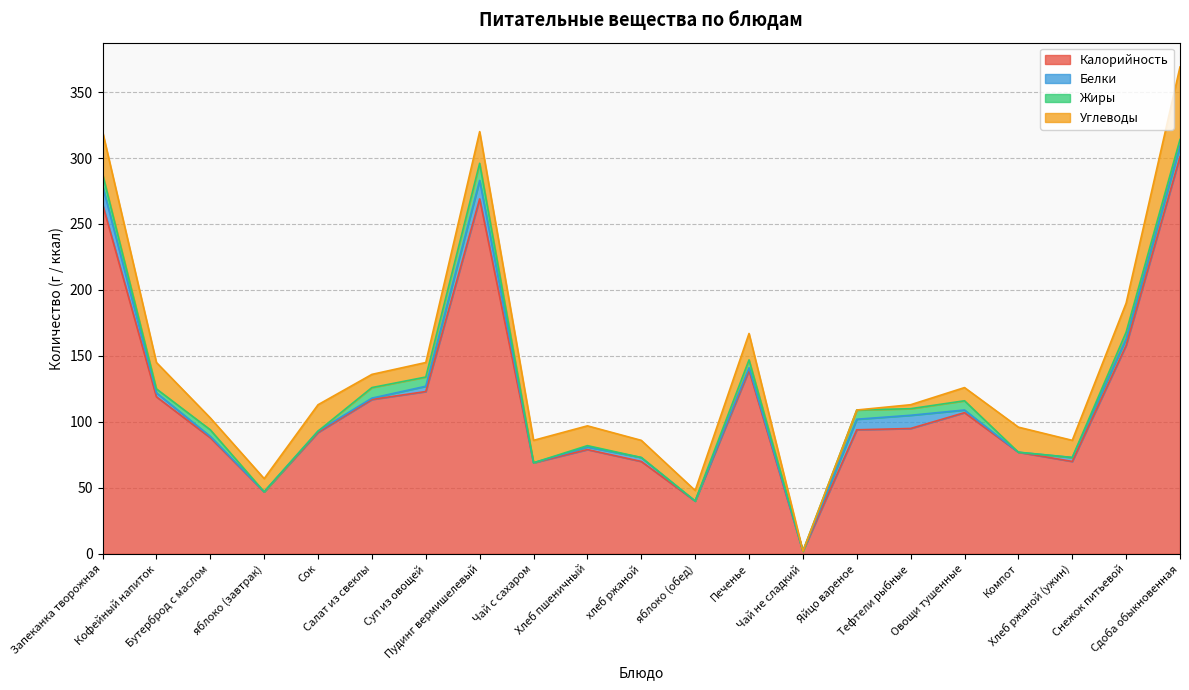

How many interior local peaks does the Жиры series have?

7